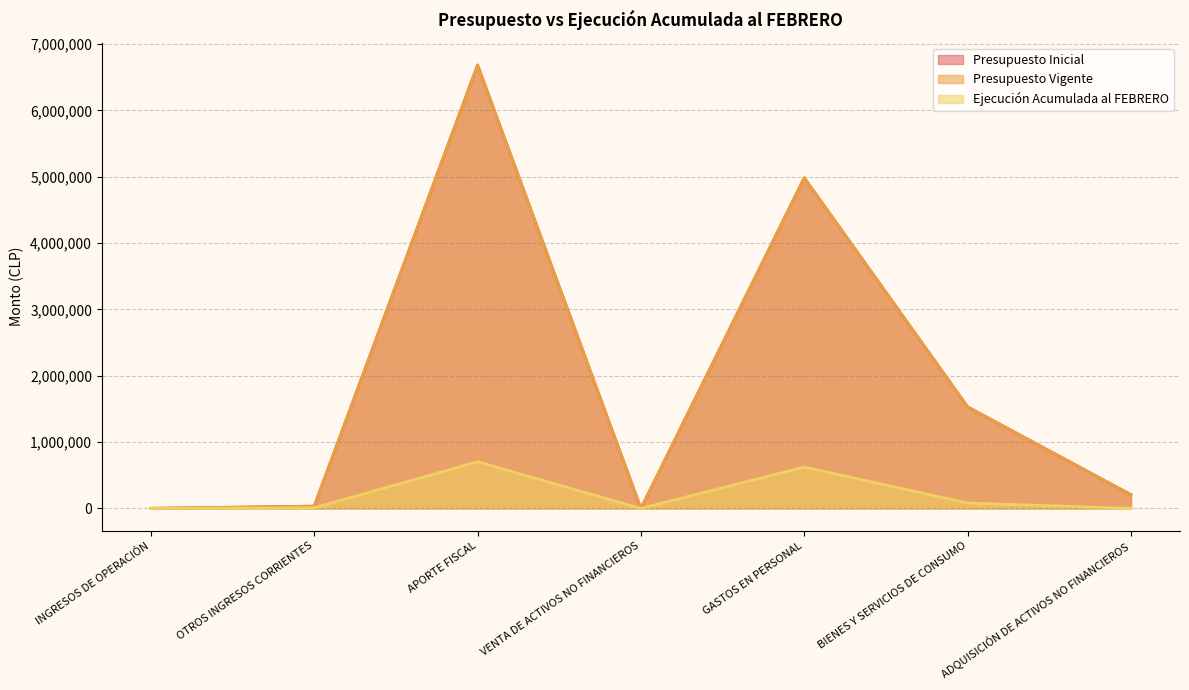

What value does the Presupuesto Inicial series have at INGRESOS DE OPERACIÓN, to the nearest 100?

1500